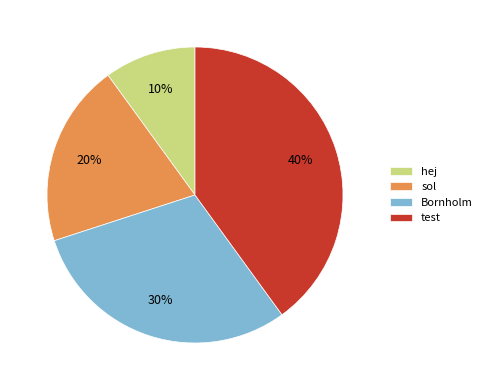

Rank the categories by value from highest to lowest.

test, Bornholm, sol, hej